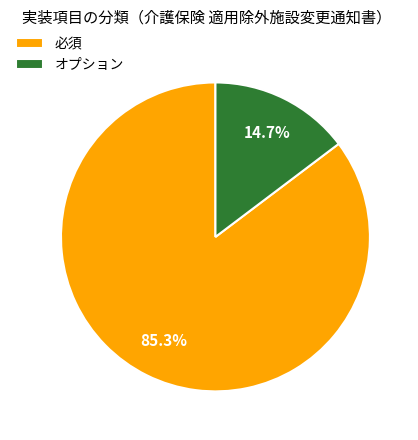

Is it true that 必須 is 99% of the pie?

False